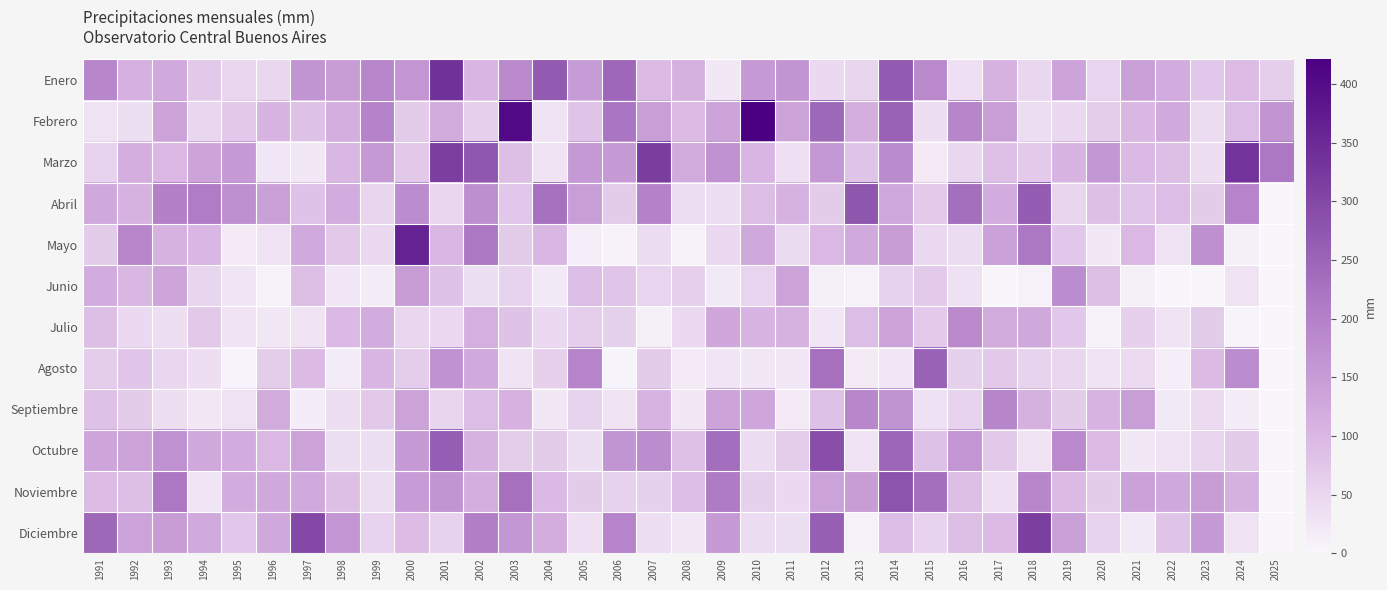

List the series in order of their peak value, highest first.

Febrero, Mayo, Enero, Marzo, Diciembre, Octubre, Noviembre, Abril, Agosto, Septiembre, Julio, Junio